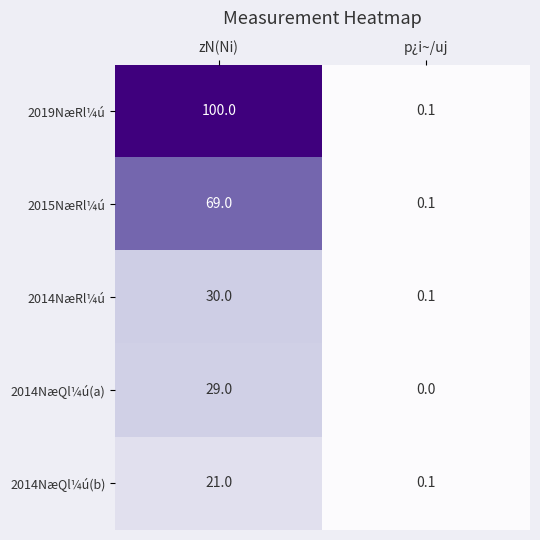

What is the sum of all 2014NæRl¼ú values?

30.1